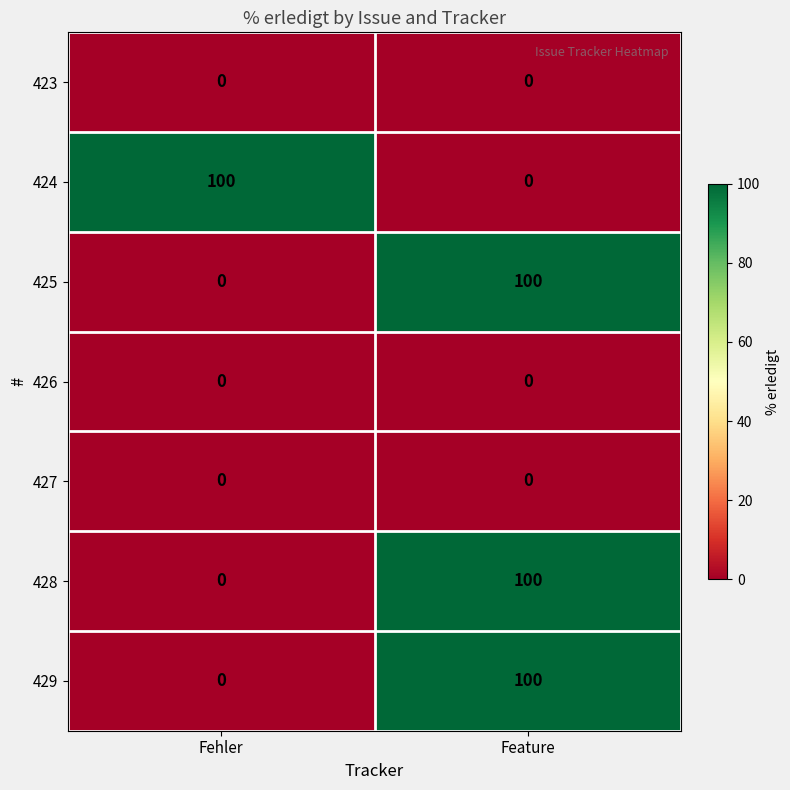

At which category is the sum across all series the highest?

Feature